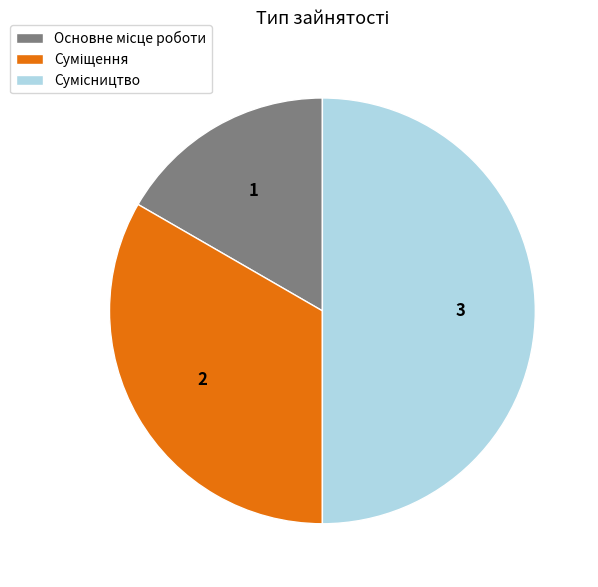

How many slices are in this pie chart?

3